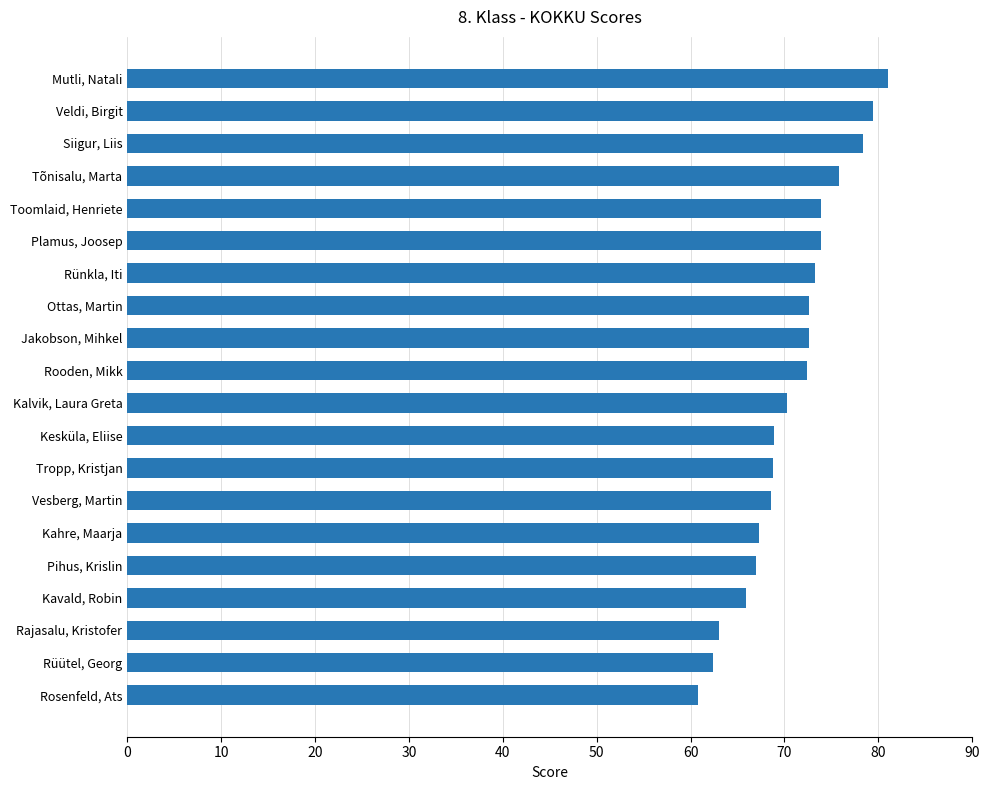

What is the minimum value shown in the chart?

60.8